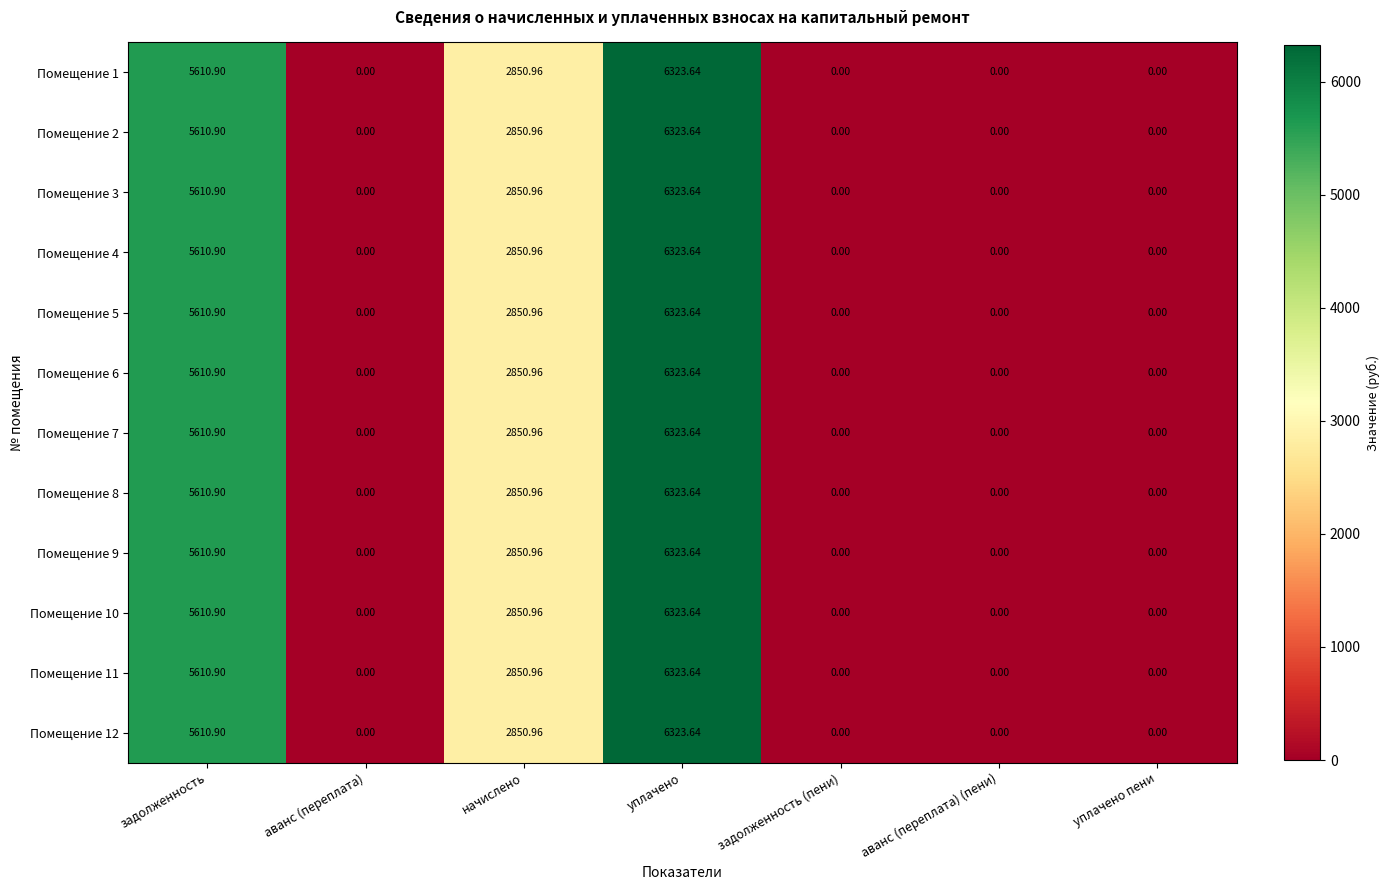

At which label is Помещение 5 closest to 3161?

начислено